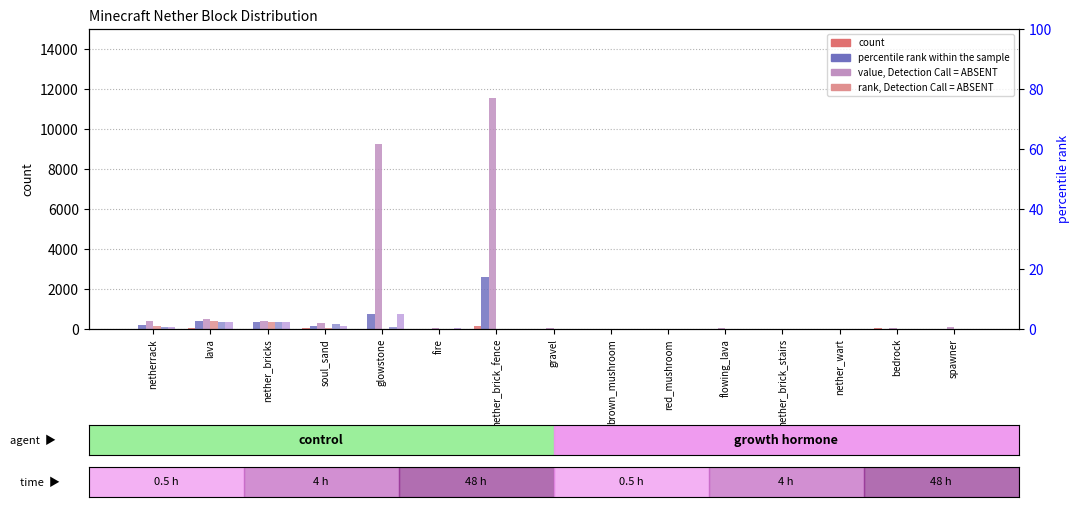

At which label is col60 closest to 5782?

glowstone